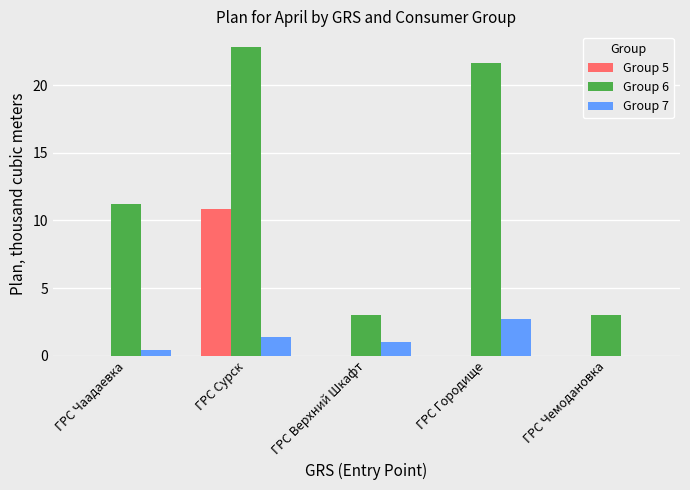

Reading right to left, what are all the values shown in this chart?

Group 5: ГРС Чемодановка=0.0	ГРС Городище=0.0	ГРС Верхний Шкафт=0.0	ГРС Сурск=10.8	ГРС Чаадаевка=0.0
Group 6: ГРС Чемодановка=3.0	ГРС Городище=21.7	ГРС Верхний Шкафт=3.0	ГРС Сурск=22.9	ГРС Чаадаевка=11.2
Group 7: ГРС Чемодановка=0.0	ГРС Городище=2.7	ГРС Верхний Шкафт=1.0	ГРС Сурск=1.4	ГРС Чаадаевка=0.4